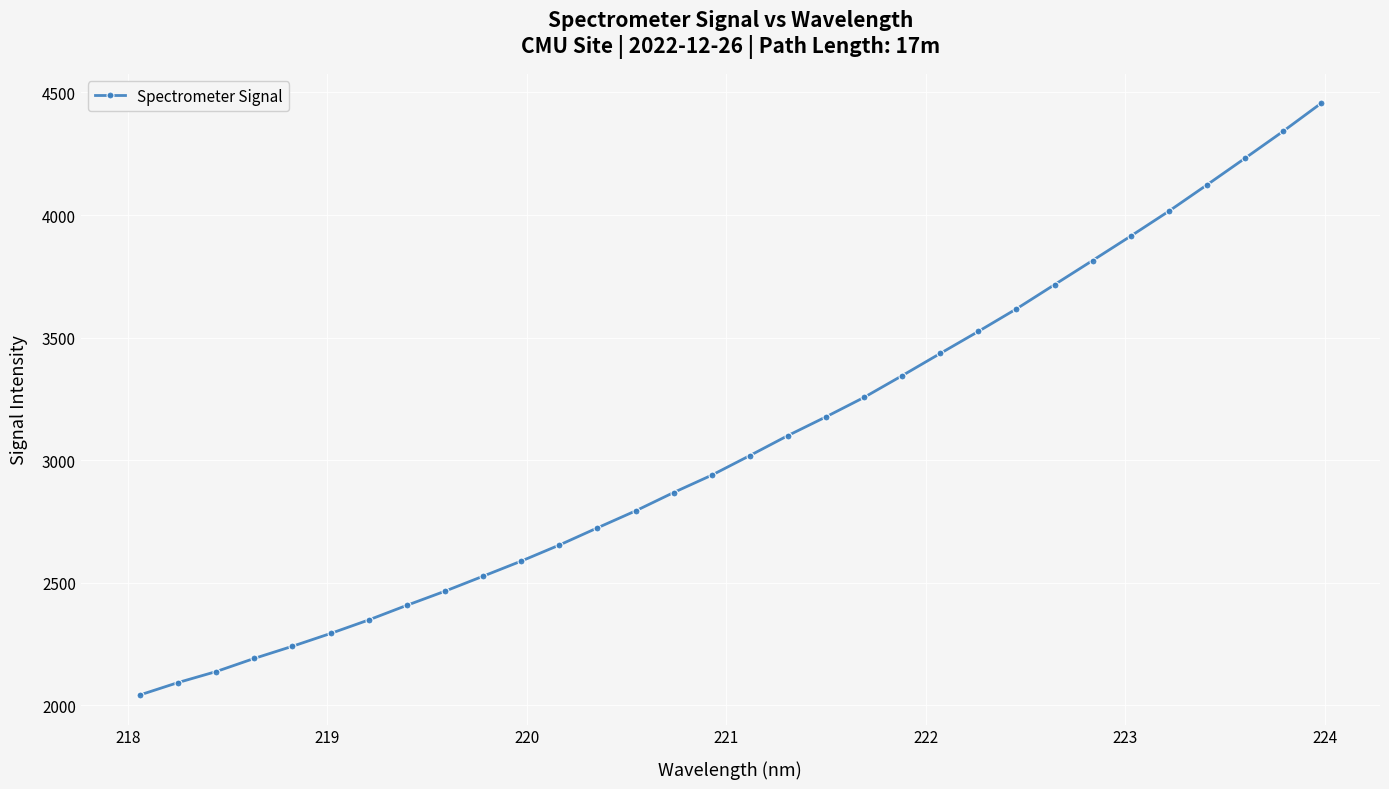

What is the average value?

3074.7